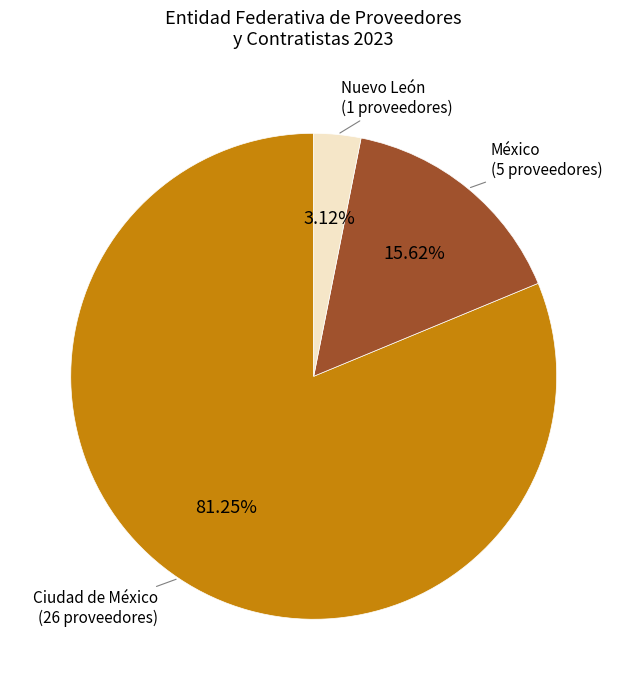

Between Ciudad de México and México, which is larger?

Ciudad de México